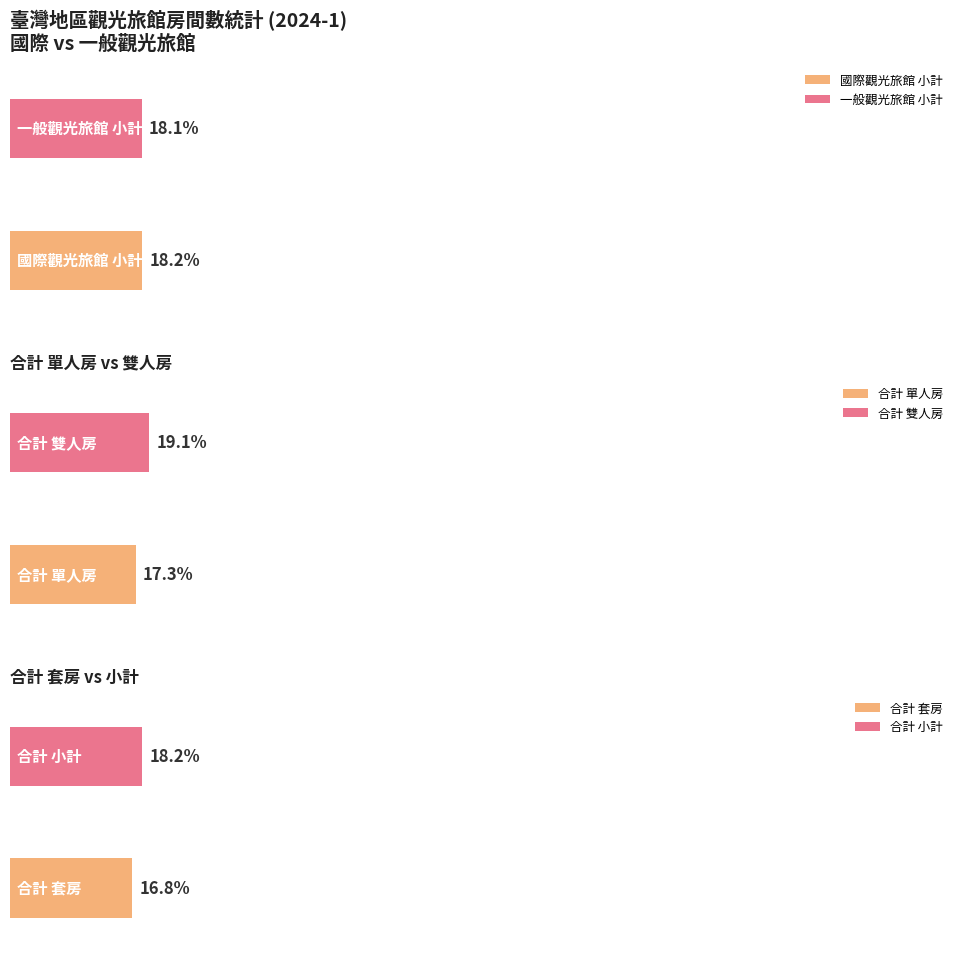

Is the value of 合計_雙人房 at 花蓮縣 greater than the value of 國際觀光旅館_小計 at 澎湖縣?

Yes